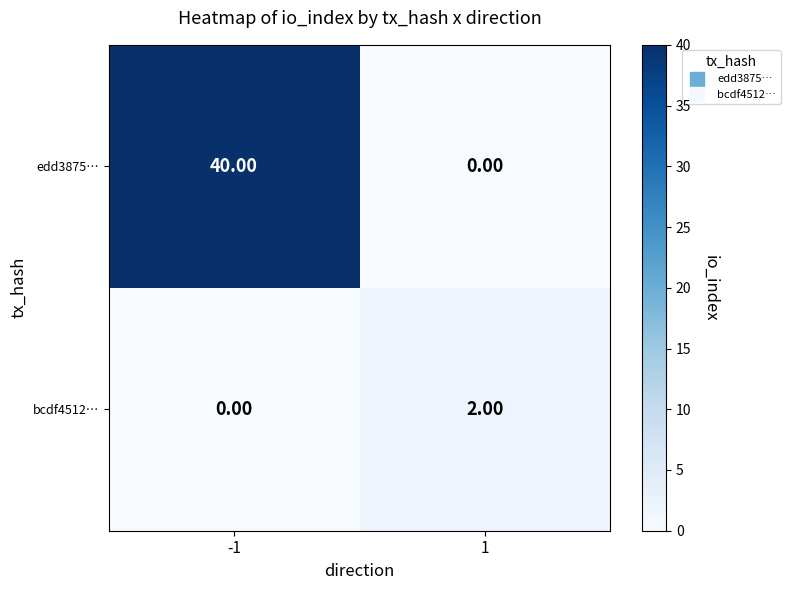

How many values in the edd3875… series are below 40?

1